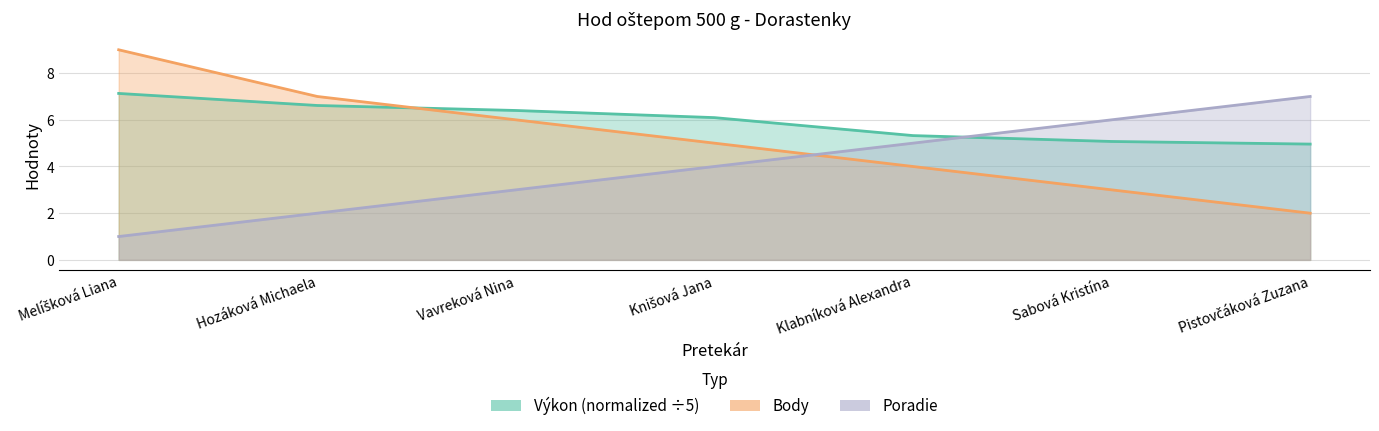

What is the value of the Poradie point at the 7th from the left?

7.0